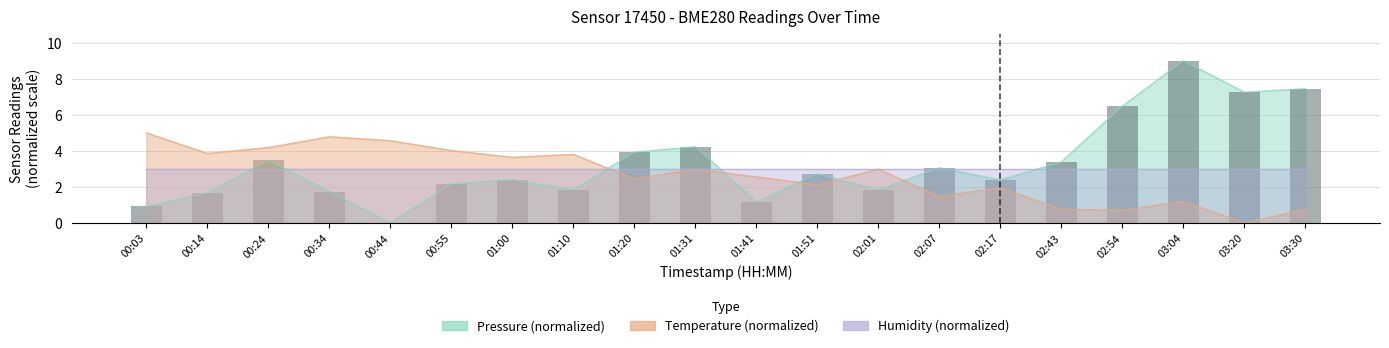

Where does the temperature series first go above 2?

00:03